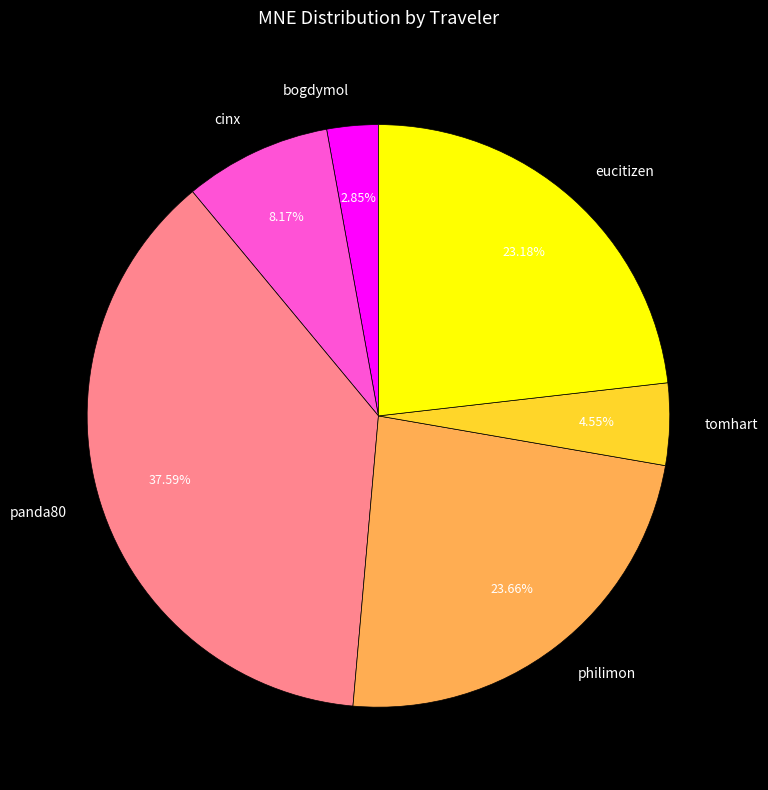

What is the largest slice in the pie chart?

panda80